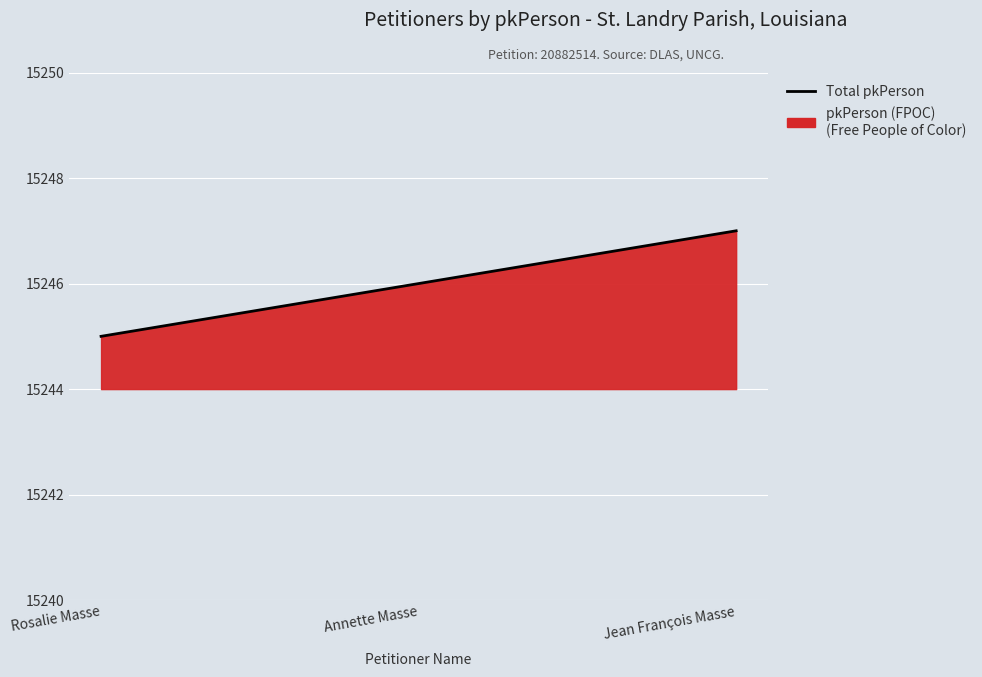

At which category does the chart reach its peak across all series?

Jean François Masse